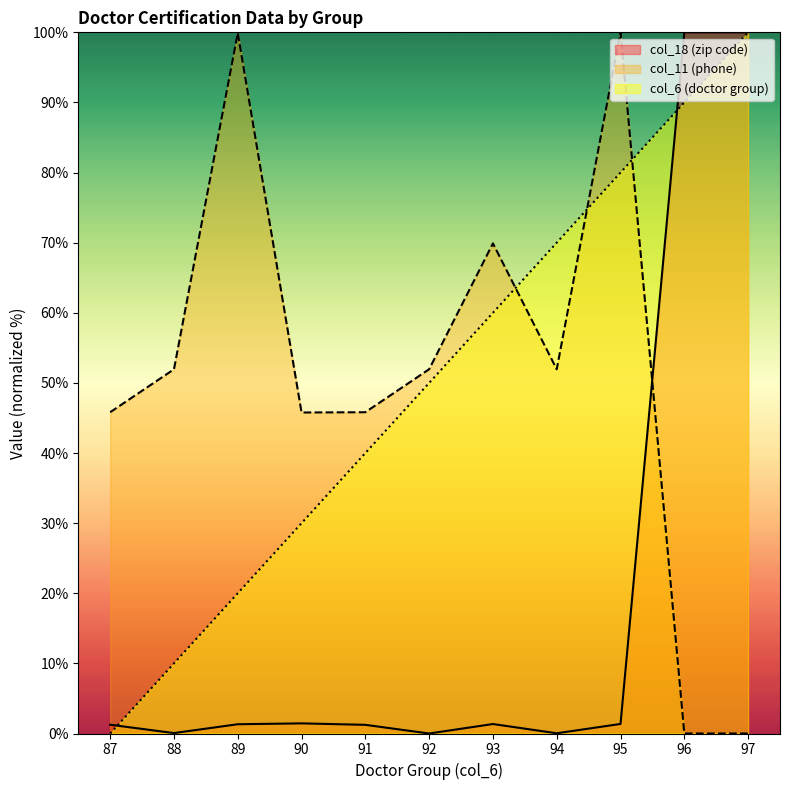

What is the sum of the col_18 (zip code) values at 95 and 88?

1.4